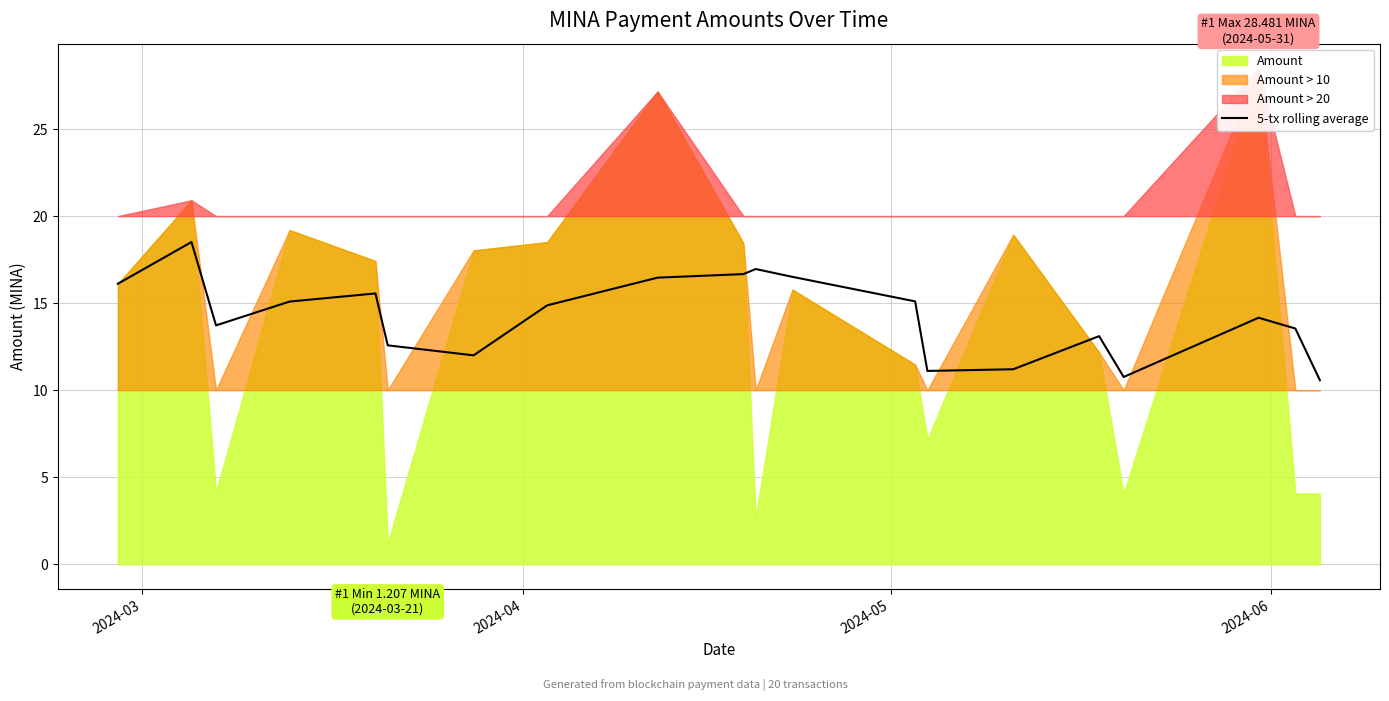

What is the minimum value for 5-tx rolling average?

10.6